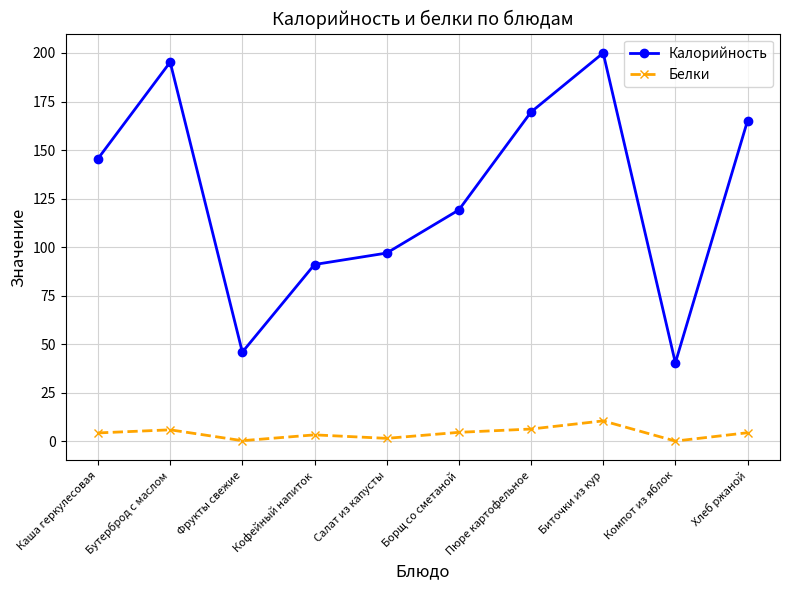

At Салат из капусты, list the series in order from largest to smallest.

Калорийность, Белки